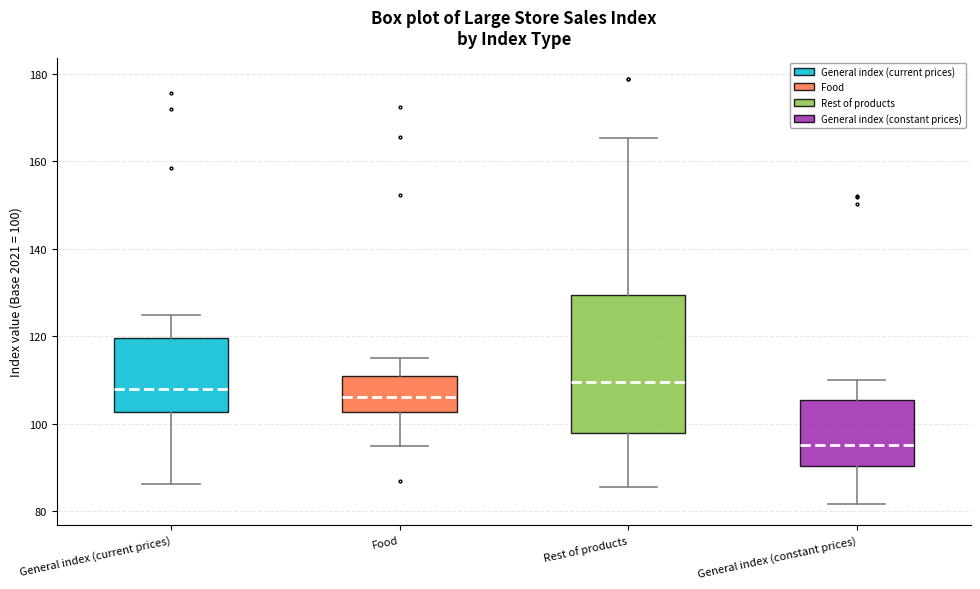

Reading left to right, read every box against the y-axis: the position of its median line, the range the box covers, and the ends of its whiskers. The values are not printed on the chart, so give them approximately, as read against the axis.

General index (current prices): median 108, box 102 to 120, whiskers 86 to 124
Food: median 106, box 102 to 110, whiskers 96 to 116
Rest of products: median 110, box 98 to 130, whiskers 86 to 166
General index (constant prices): median 96, box 90 to 106, whiskers 82 to 110